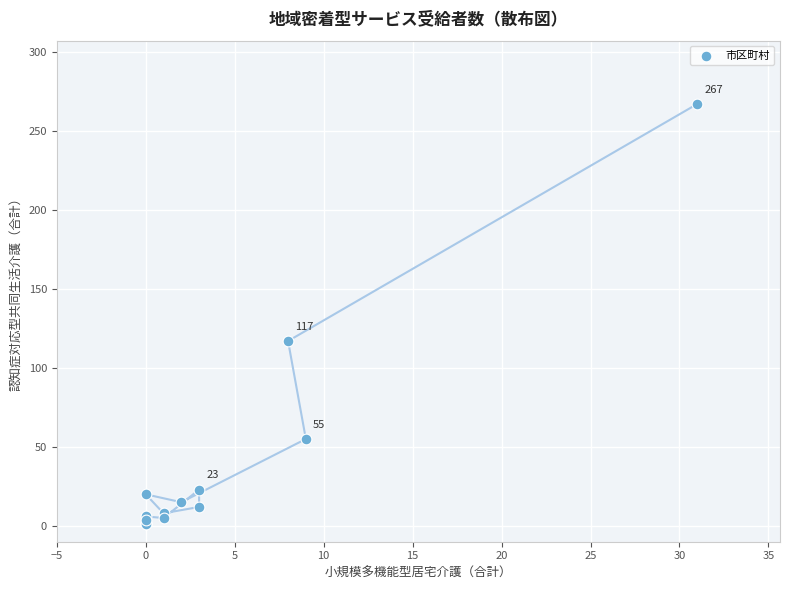

What Y value in the scatter plot is closest to 134?

117